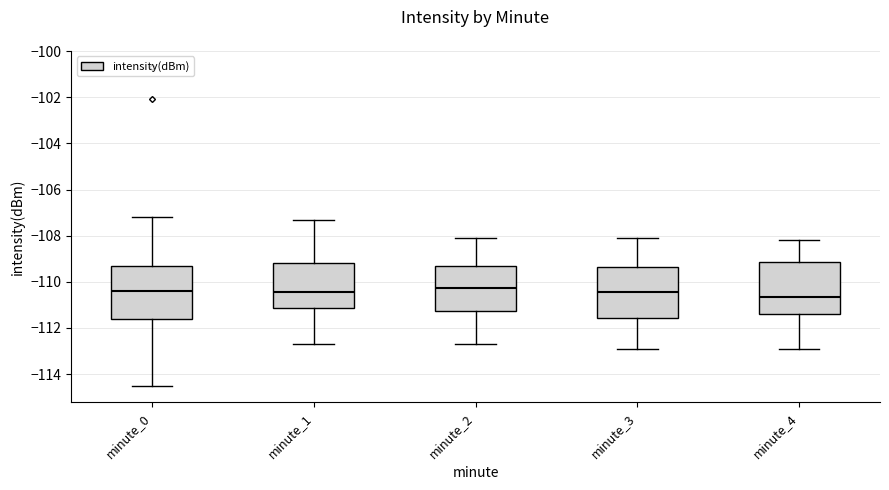

Where does the upper whisker of the box for minute_1 end on the y-axis? The values are not printed on the chart, so give them approximately, as read against the axis.

-107.4